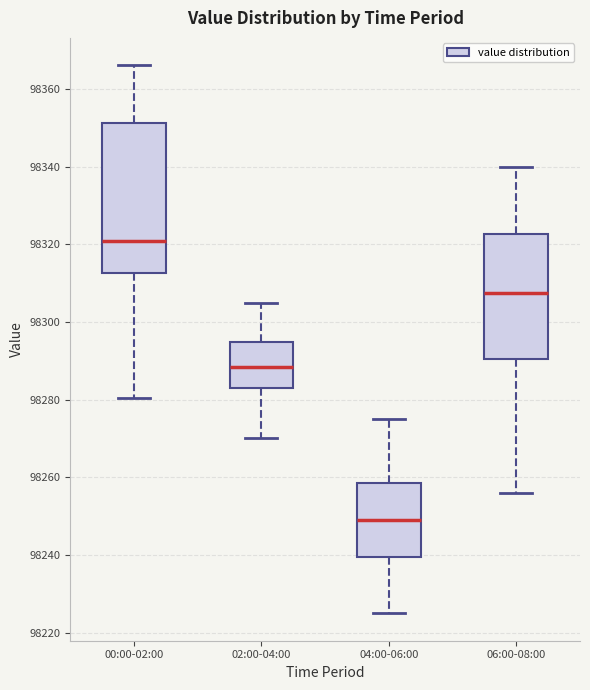

Where is the lower edge of the box for 04:00-06:00 on the y-axis? The values are not printed on the chart, so give them approximately, as read against the axis.

98240